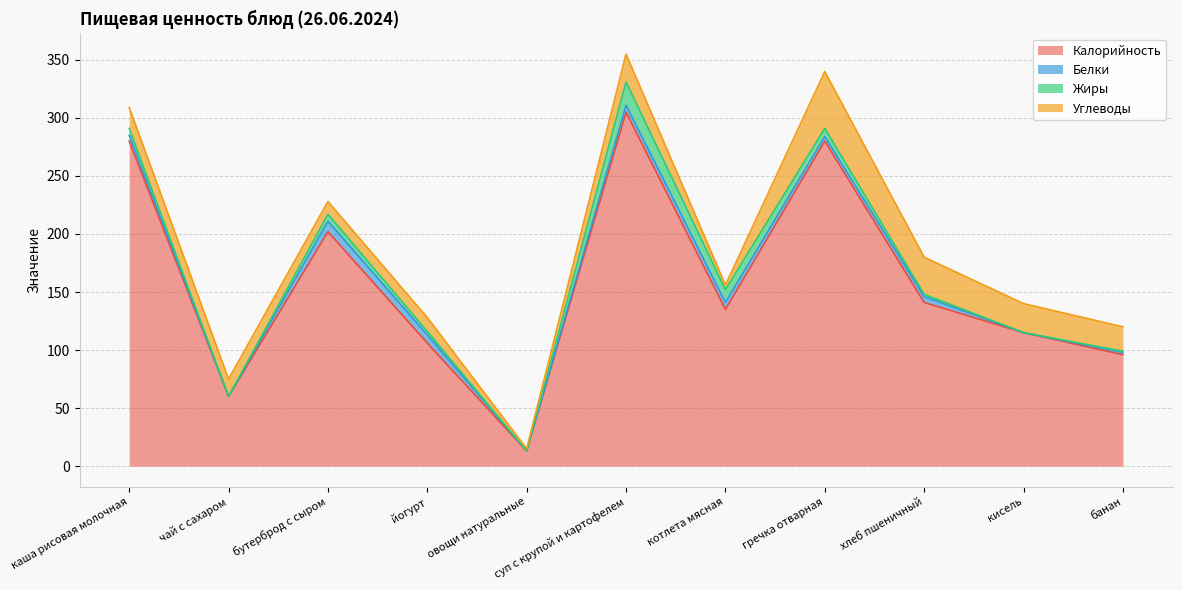

How many values in the Углеводы series are below 18?

5